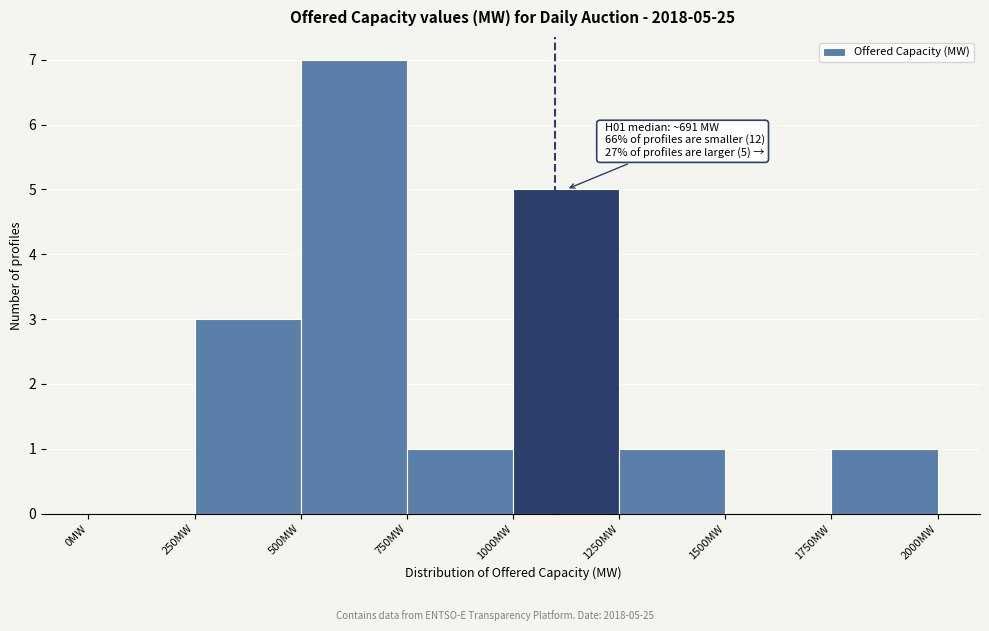

Which range on the x-axis has the tallest bar?

500 to 750